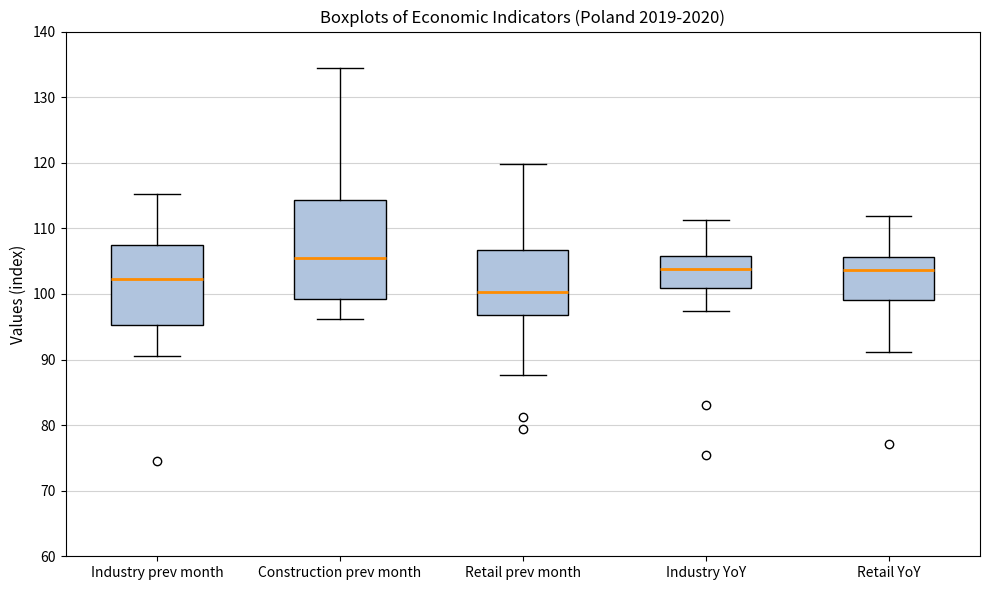

Which box has the highest median line?

Construction prev month